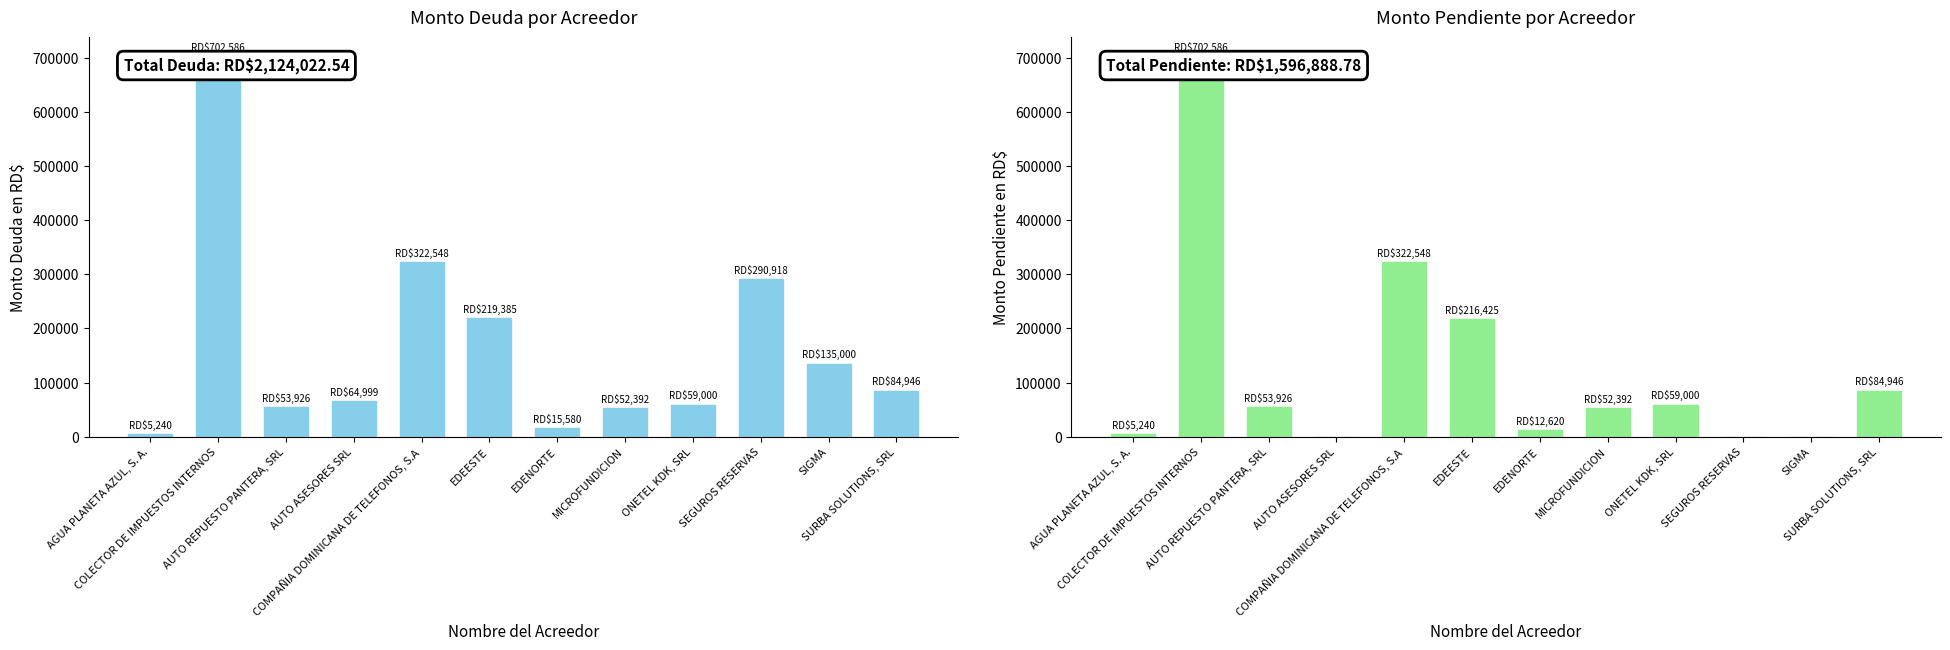

What is the average value of the Monto Deuda RD$ series?

167209.9